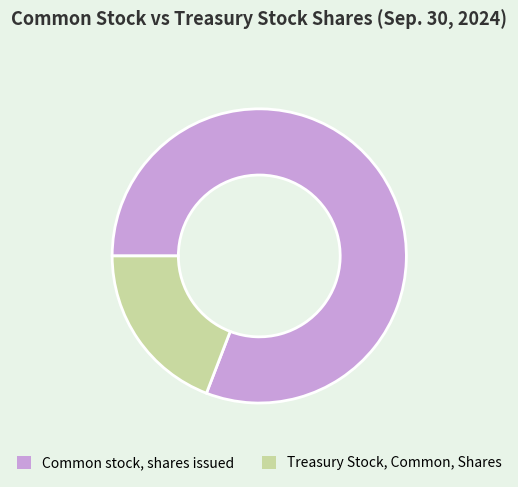

True or false: Treasury Stock, Common, Shares accounts for 30% of the total.

False